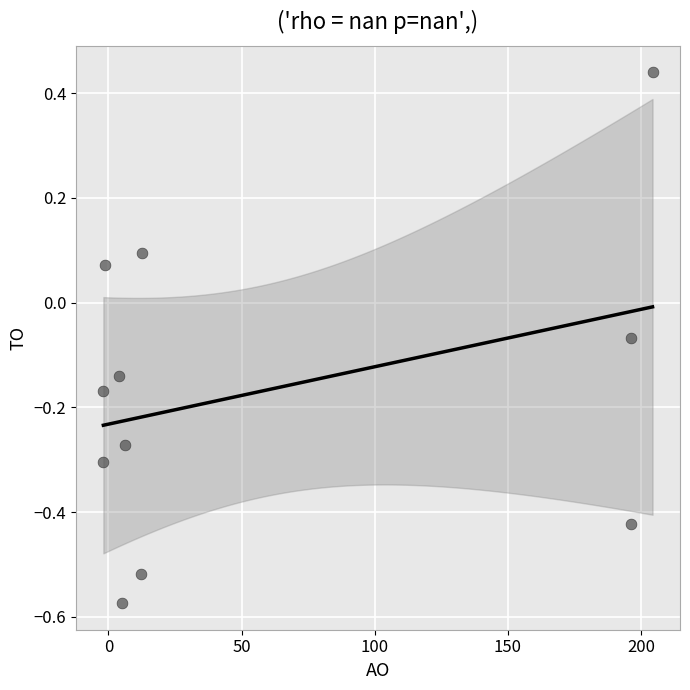

What is the average X value?

57.5